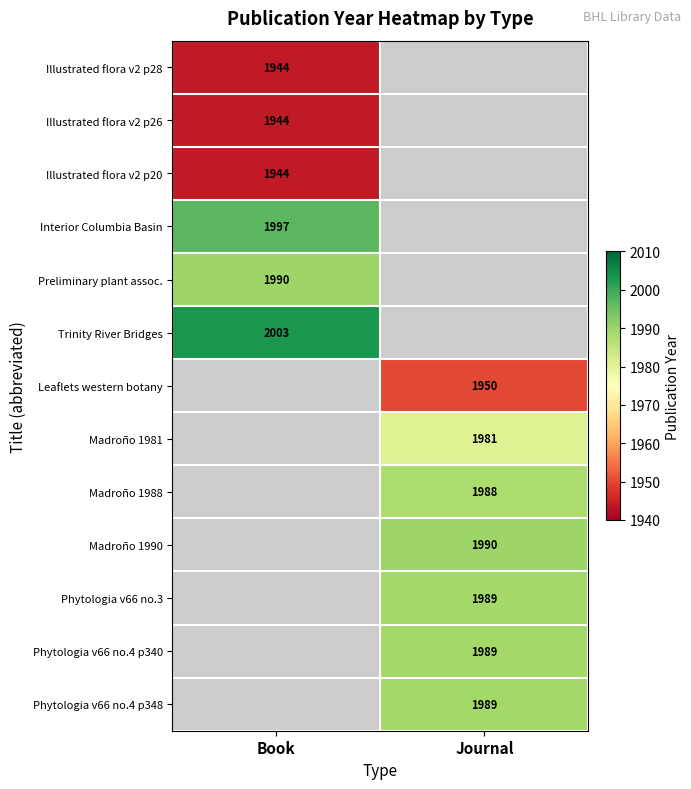

True or false: Madroño 1988 has a value of 3037 at Journal.

False